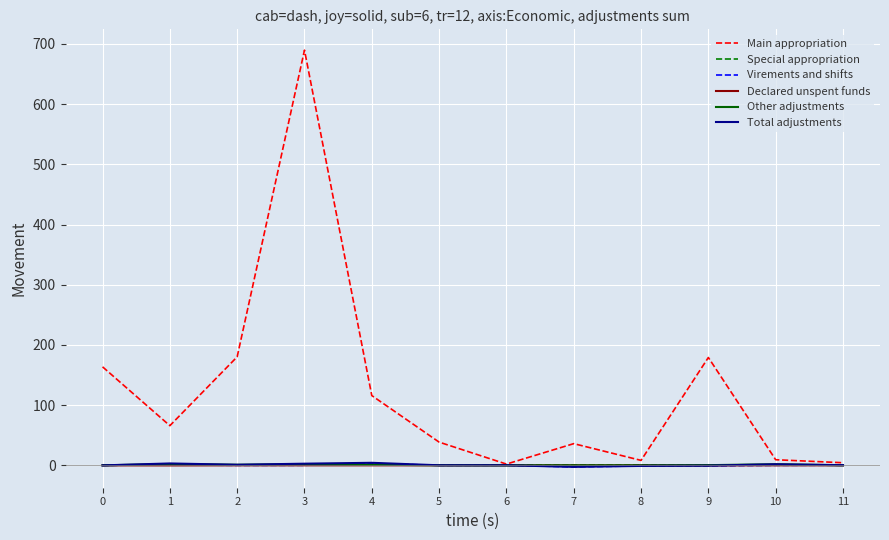

What is the greatest value displayed?

689.6